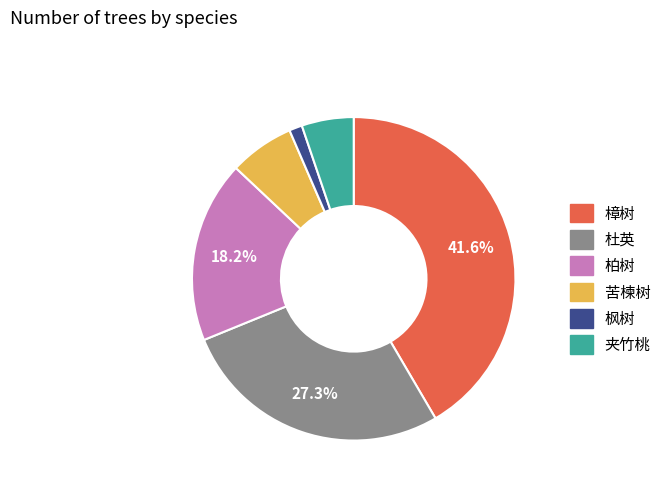

To the nearest percent, what is the combined percentage of 柏树 and 夹竹桃?

23%